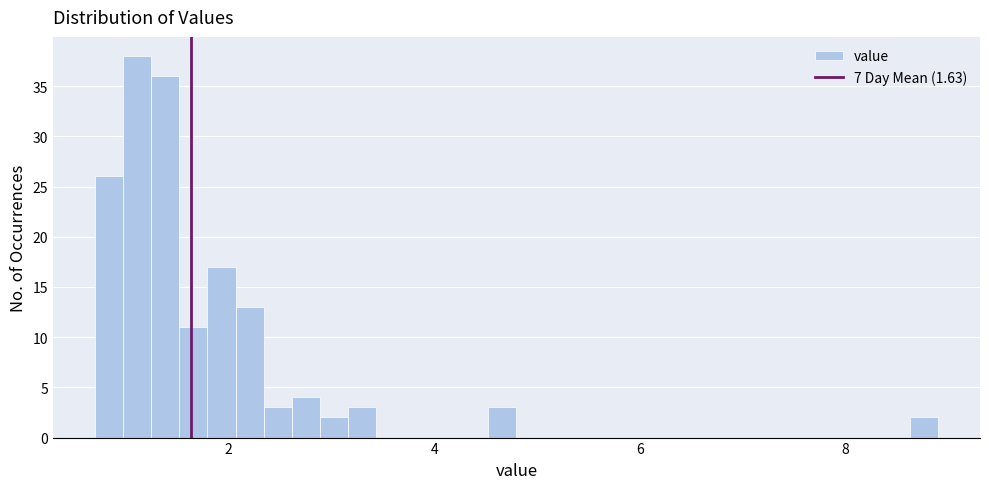

Around what value on the x-axis is the tallest bar? Give the approximate position of its centre, as read against the axis.

1.2